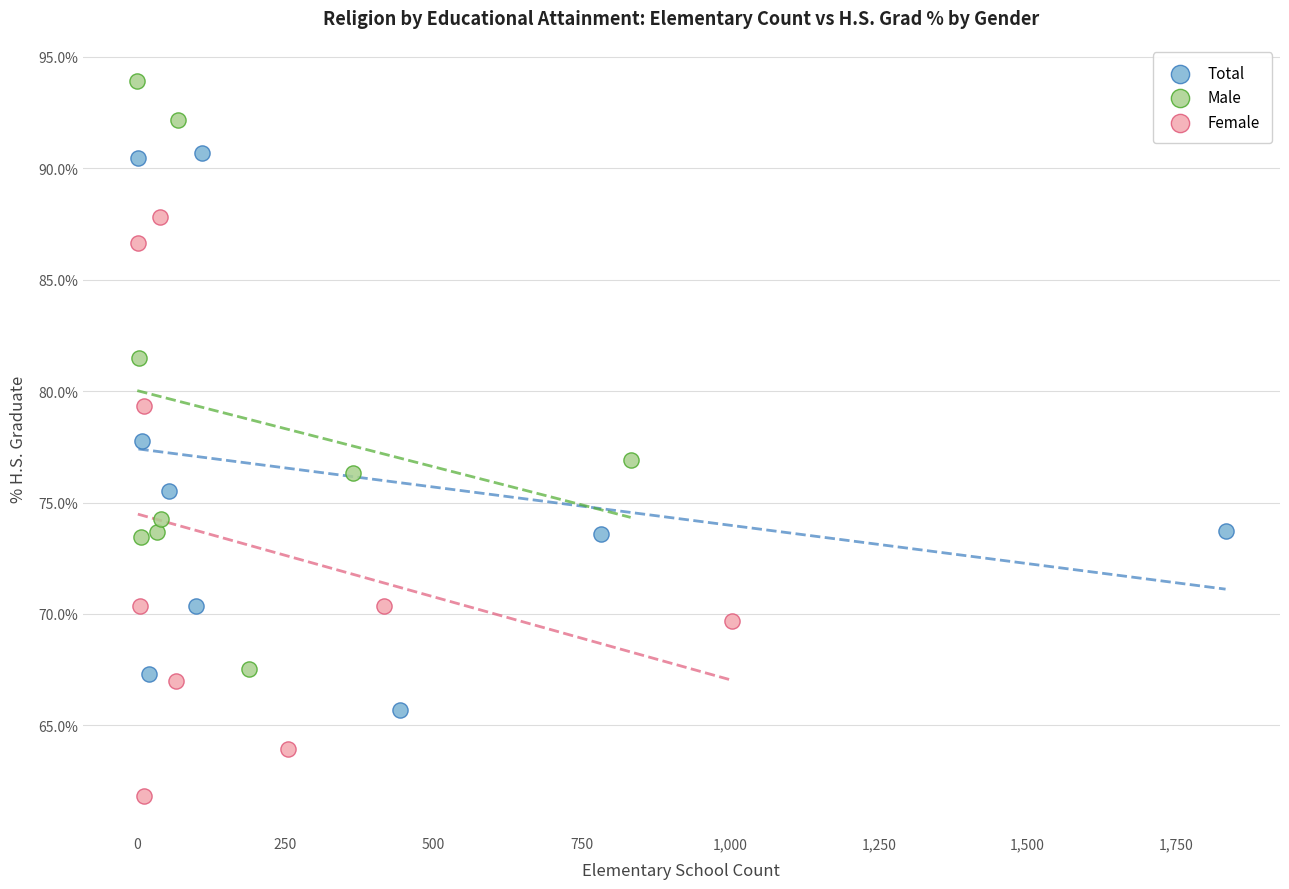

Which series reaches the maximum Y coordinate?

Male